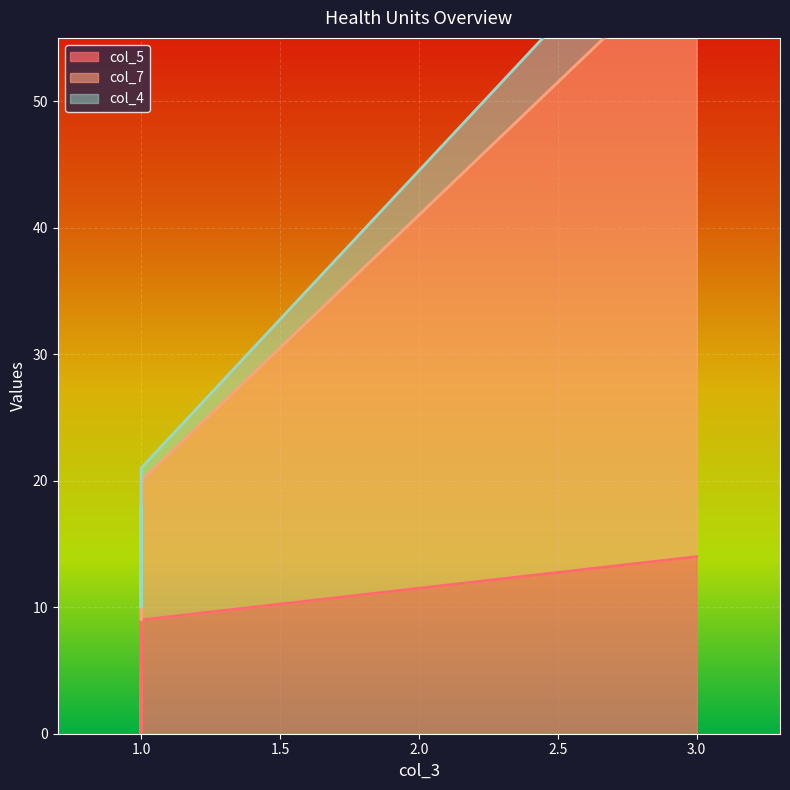

At which label is col_7 closest to 39?

1